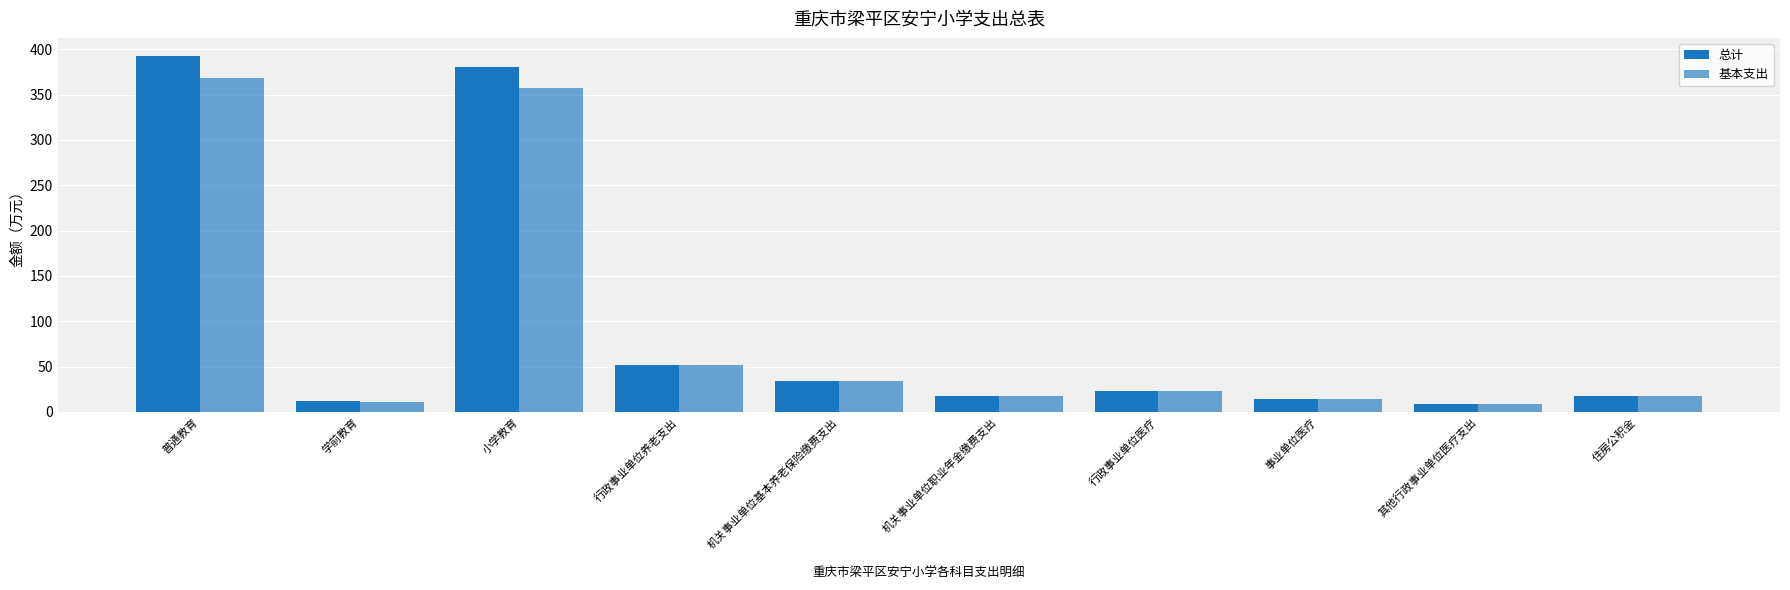

At how many categories does at least one series exceed 65?

2